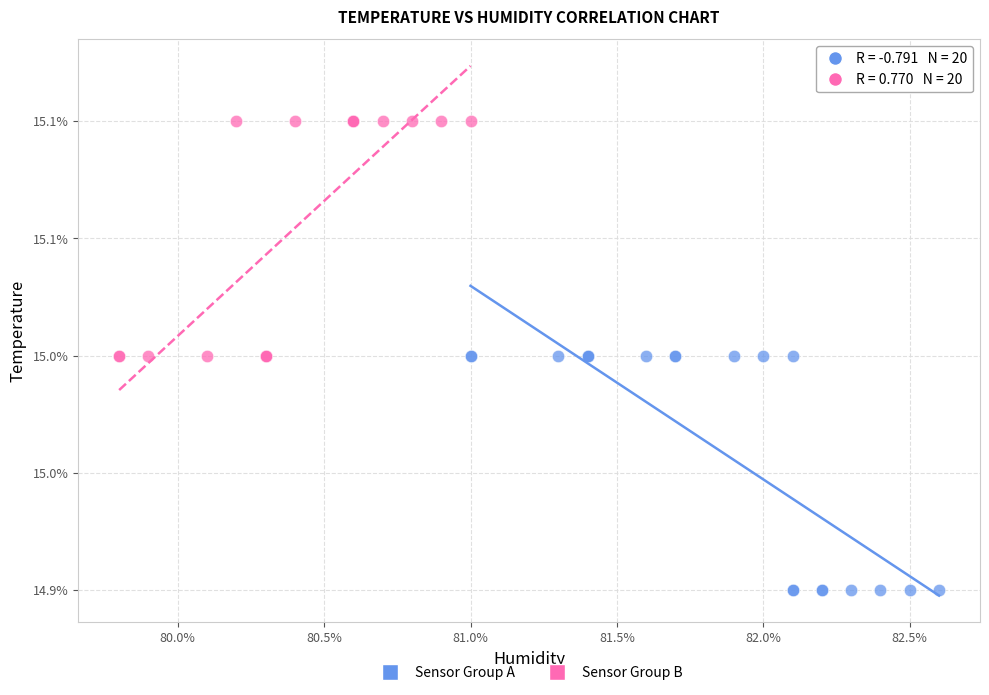

What are all the series names shown in the legend?

Sensor Group A, Sensor Group B